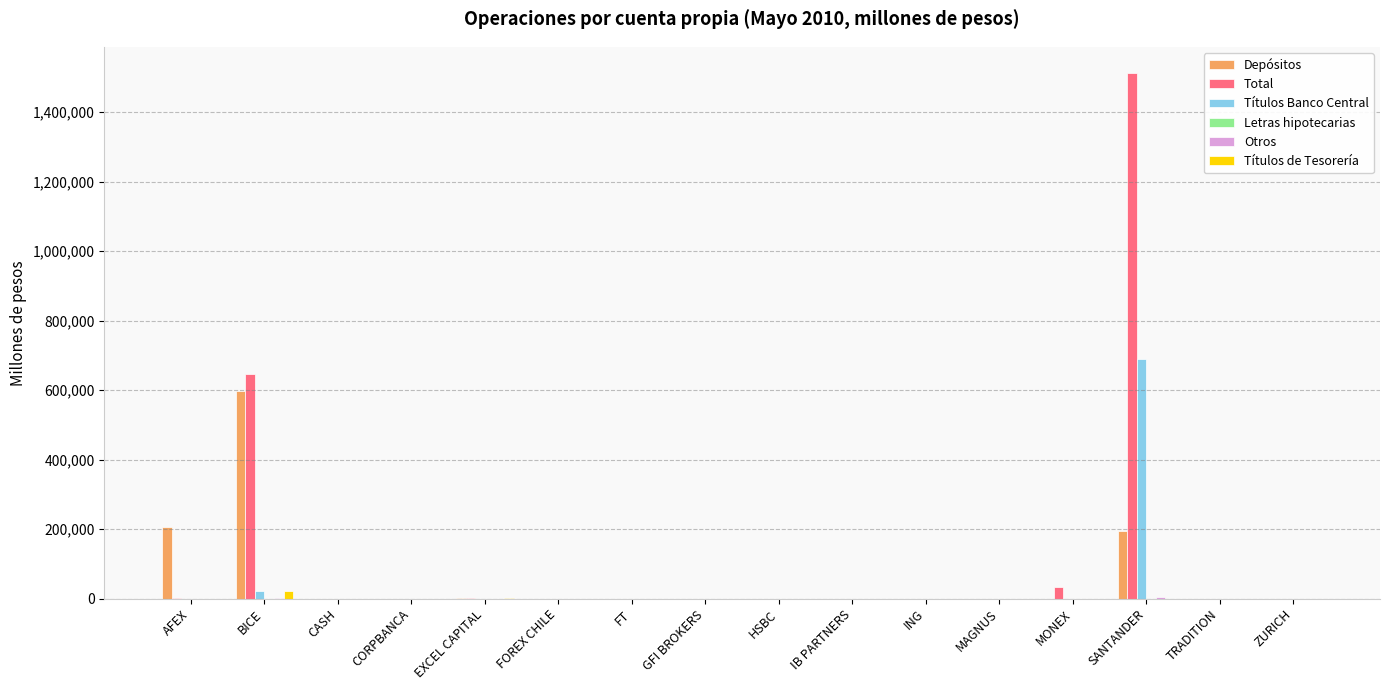

The value of Depósitos at ING is -390715.5. True or false?

False